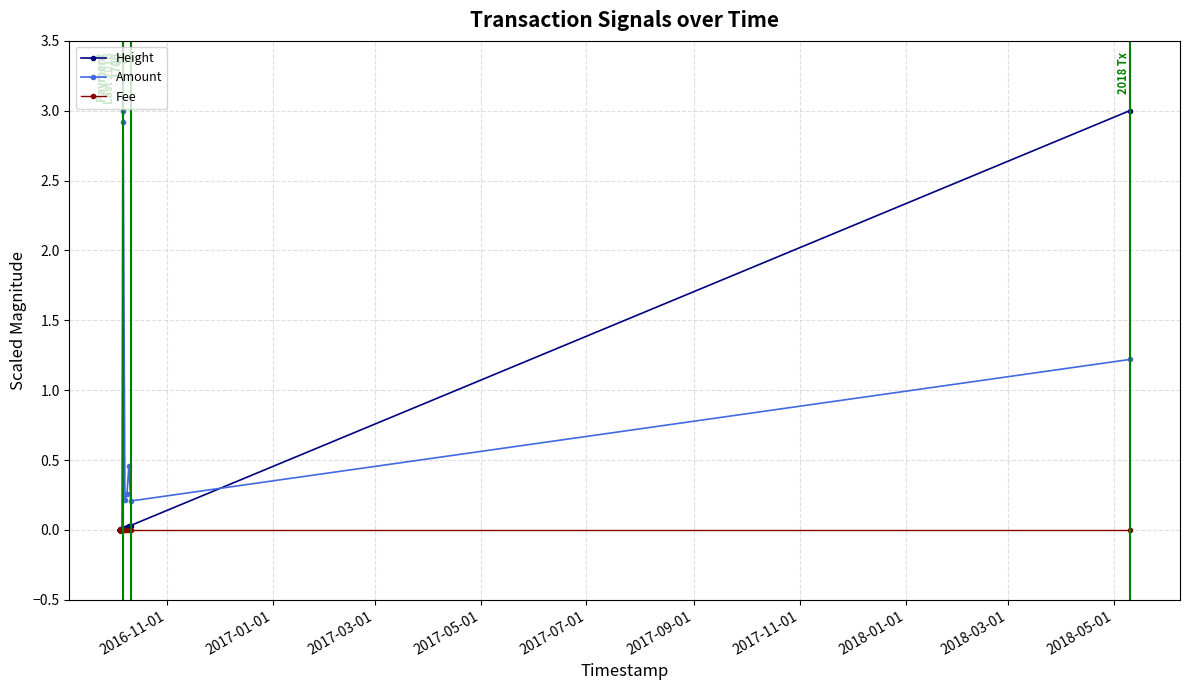

What is the maximum value shown in the chart?

3.0